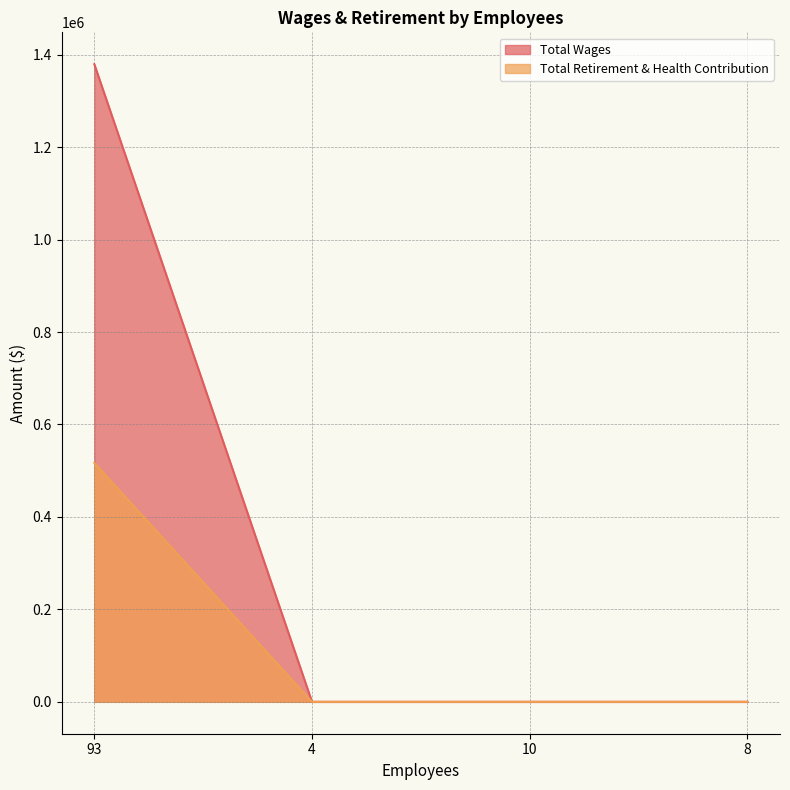

Rank the series by their maximum value, from lowest to highest.

Total Retirement & Health Contribution, Total Wages